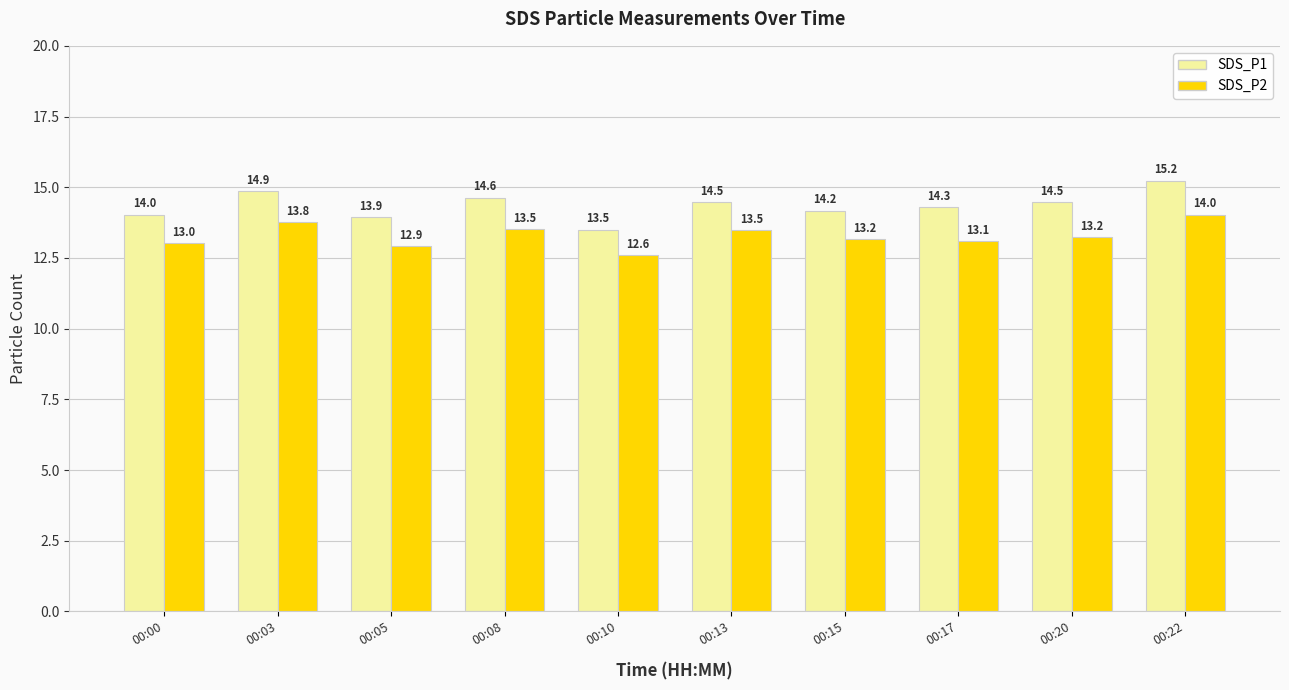

What value does the SDS_P1 series have at 00:17?

14.3